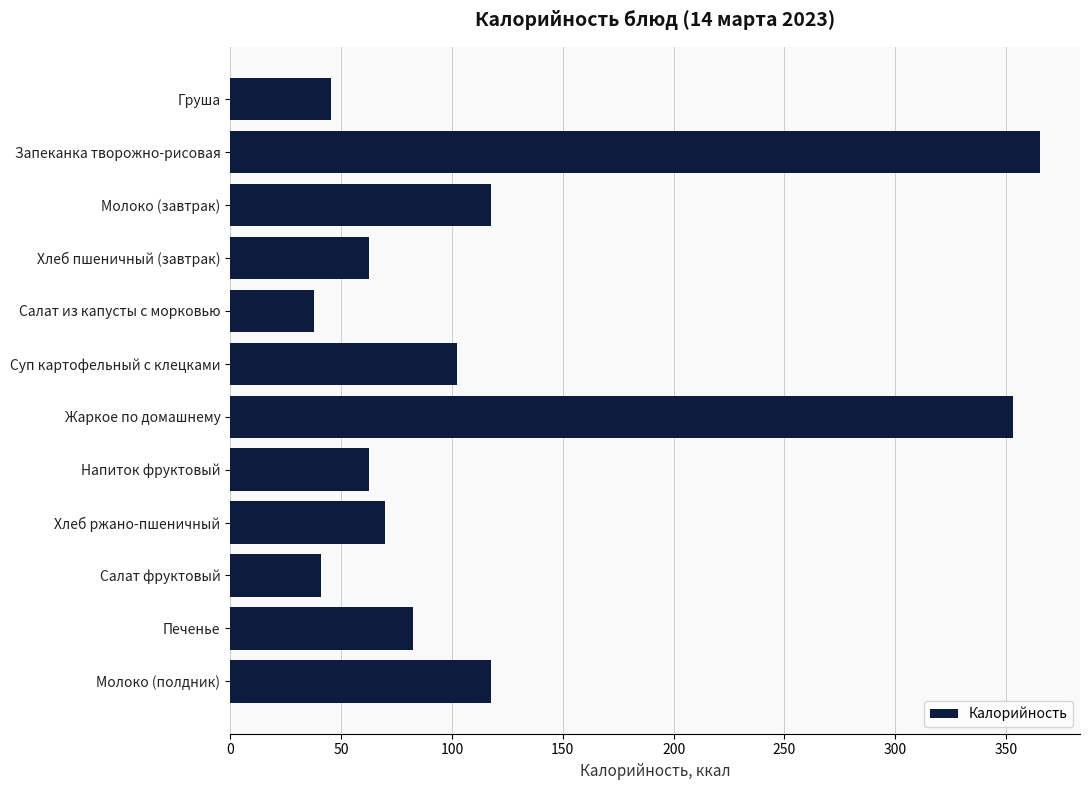

What is the difference between the maximum and minimum values?

327.3